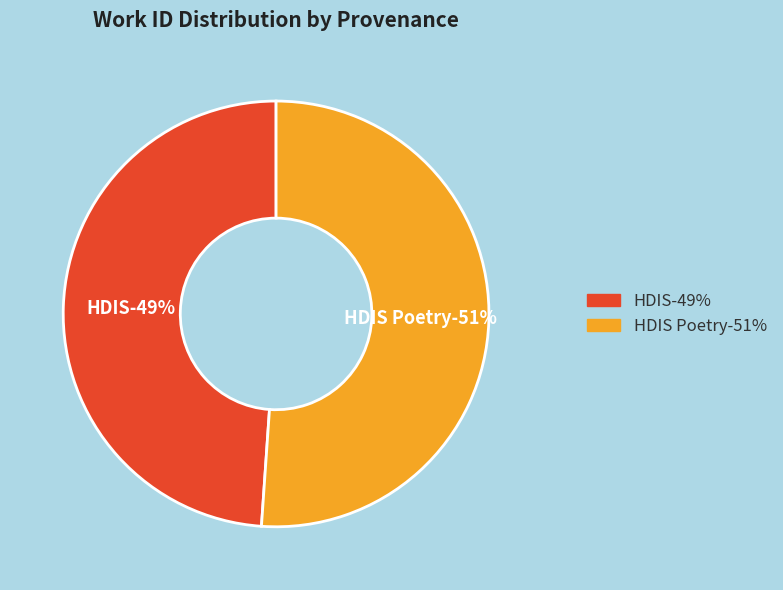

How many slices are in this pie chart?

2